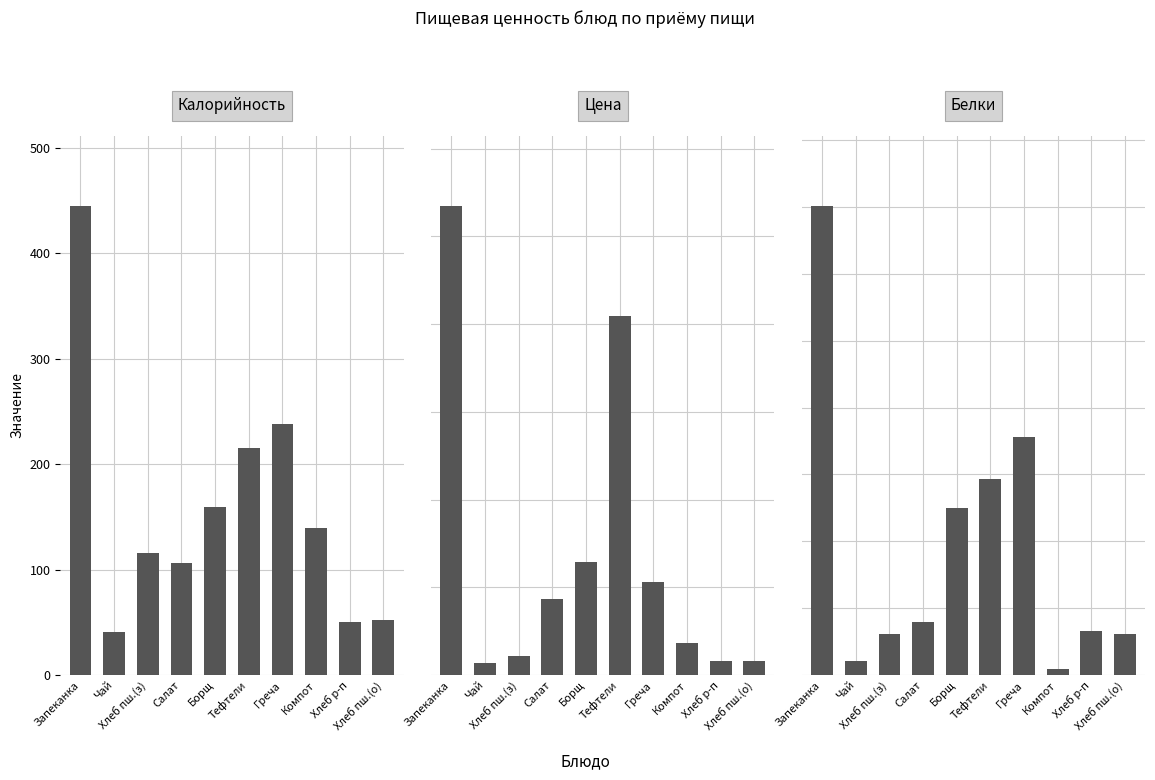

What is the smallest value displayed?

0.2